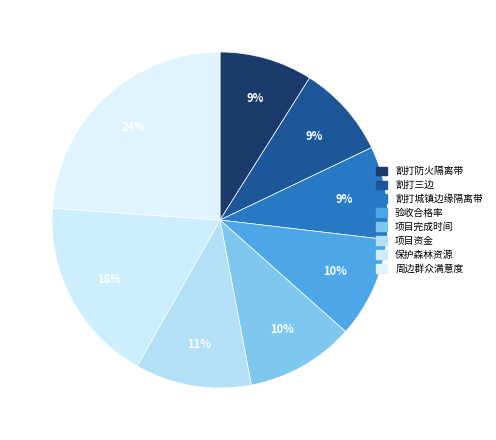

What is the smallest slice in the pie chart?

割打防火隔离带